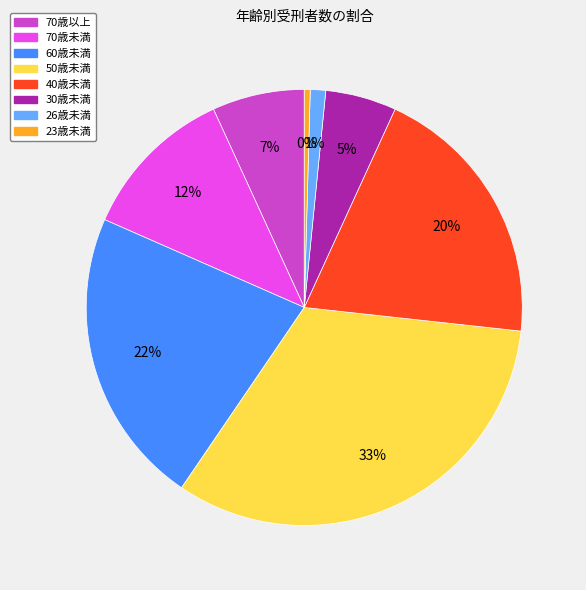

Is the sum of 26歳未満 and 30歳未満 greater than half?

No